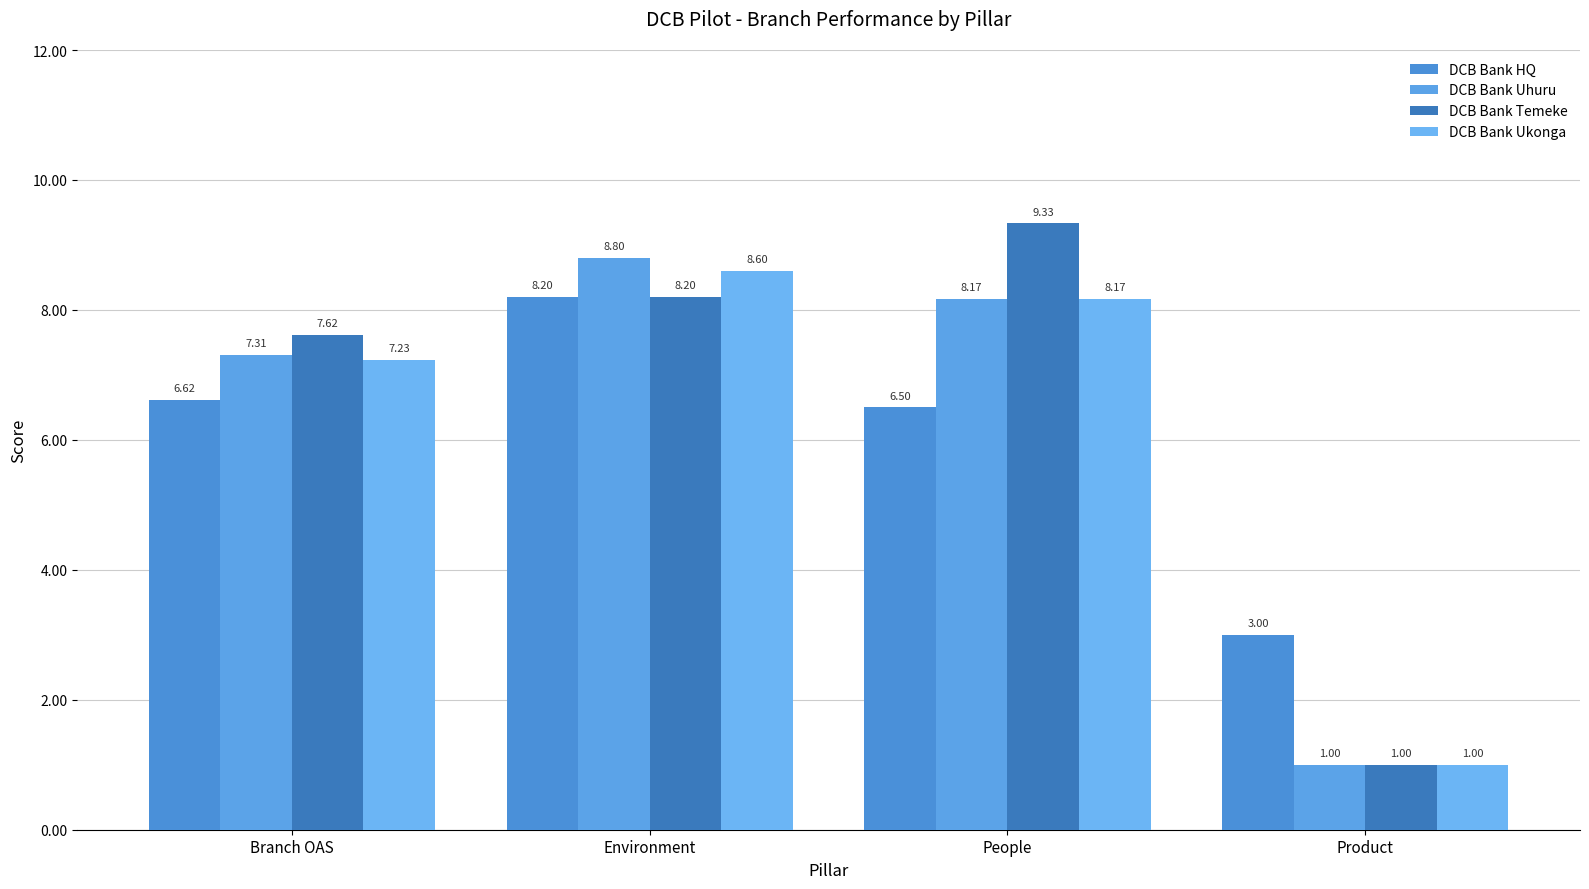

What is the lowest value of the DCB Bank Ukonga series?

1.0